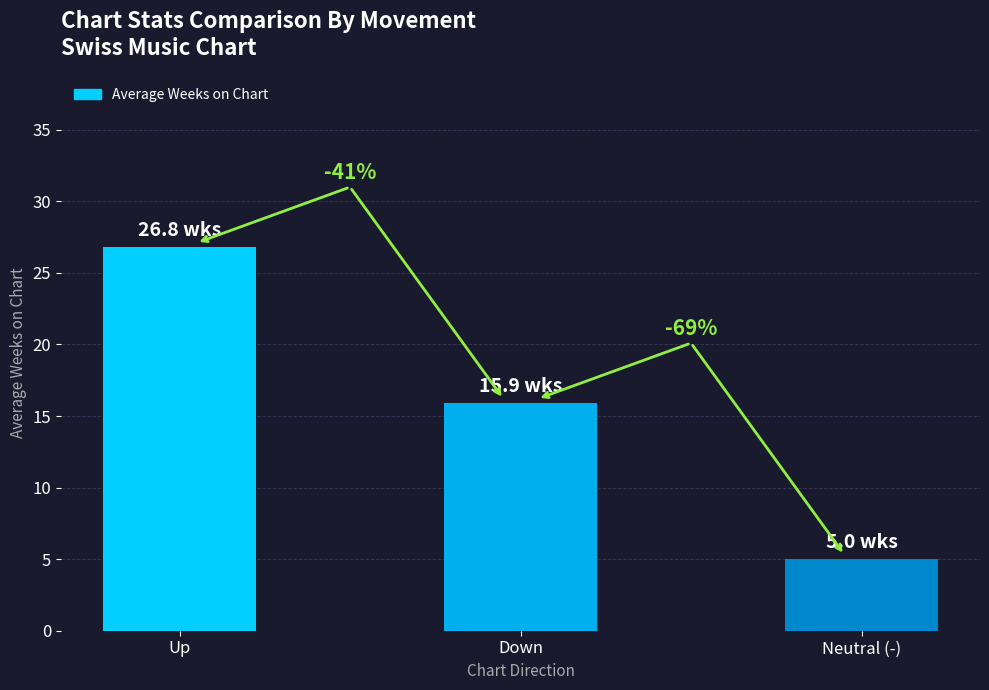

Between Up and Neutral (-), which is larger?

Up